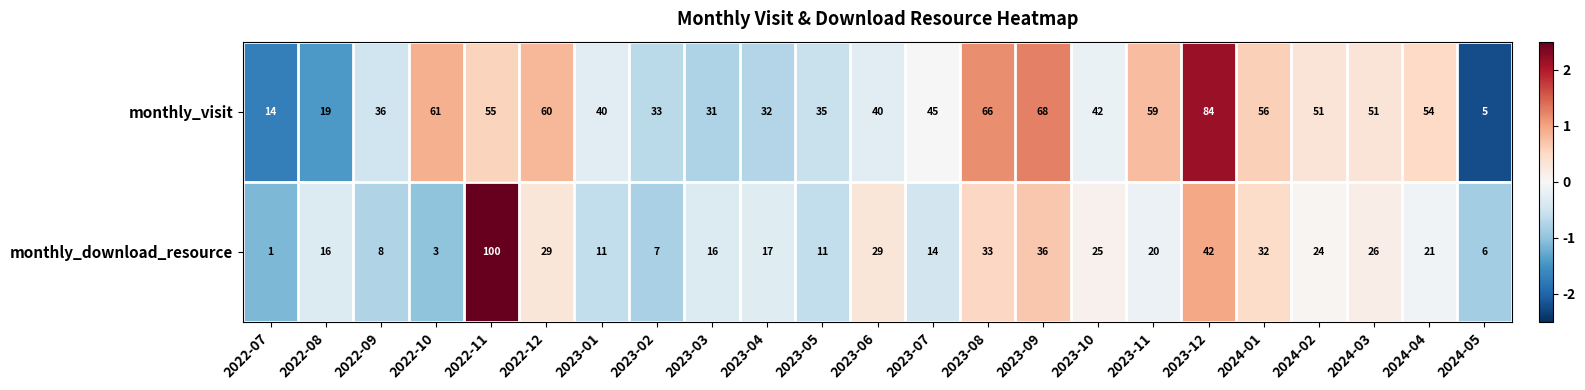

How many data points does each series have?

23